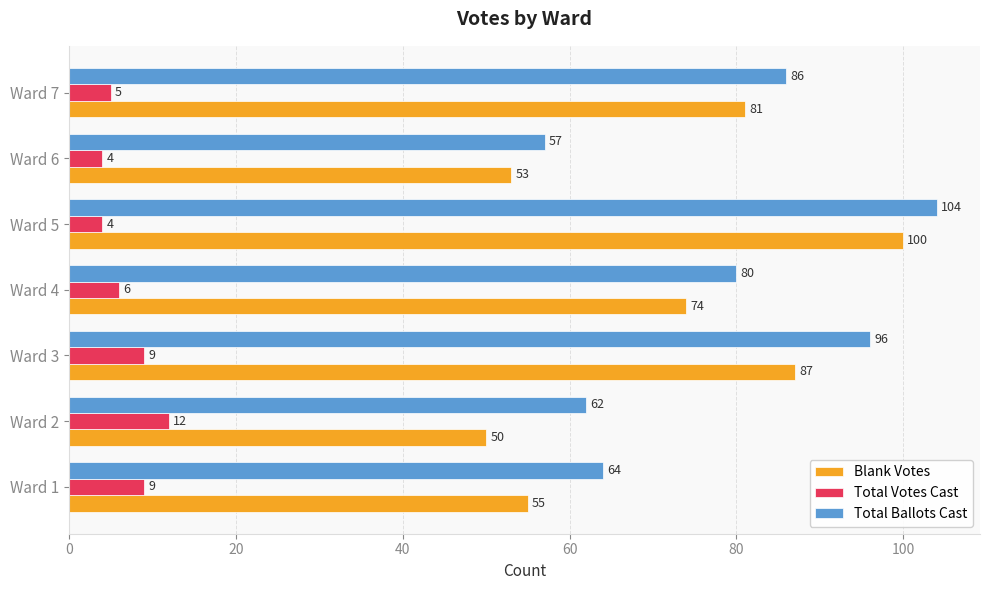

What is the difference between the maximum and minimum values in the Total Votes Cast series?

8